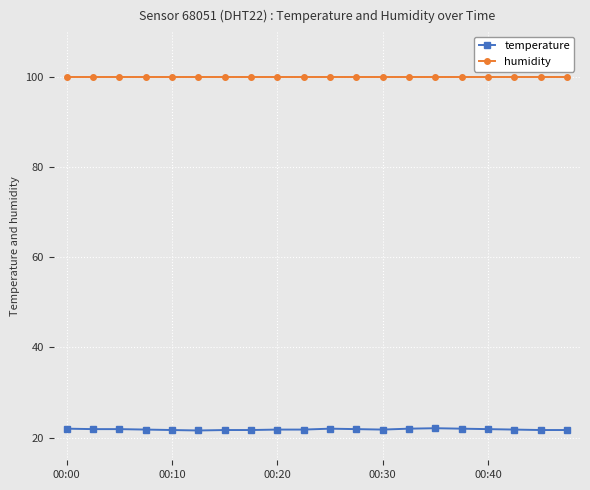

What is the value of the humidity point at the 12th from the left?

99.9